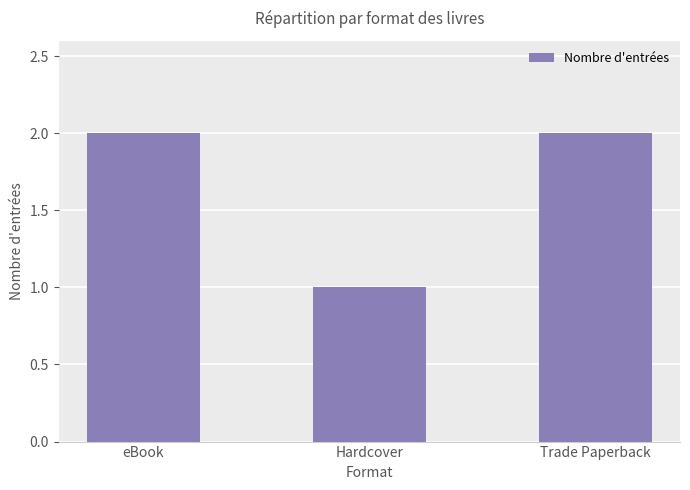

True or false: the data shows 1 at Hardcover.

True